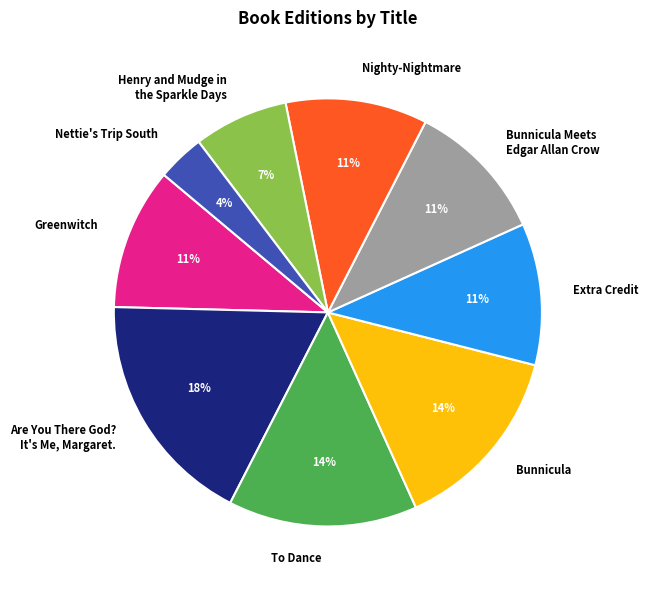

True or false: To Dance accounts for 14% of the total.

True